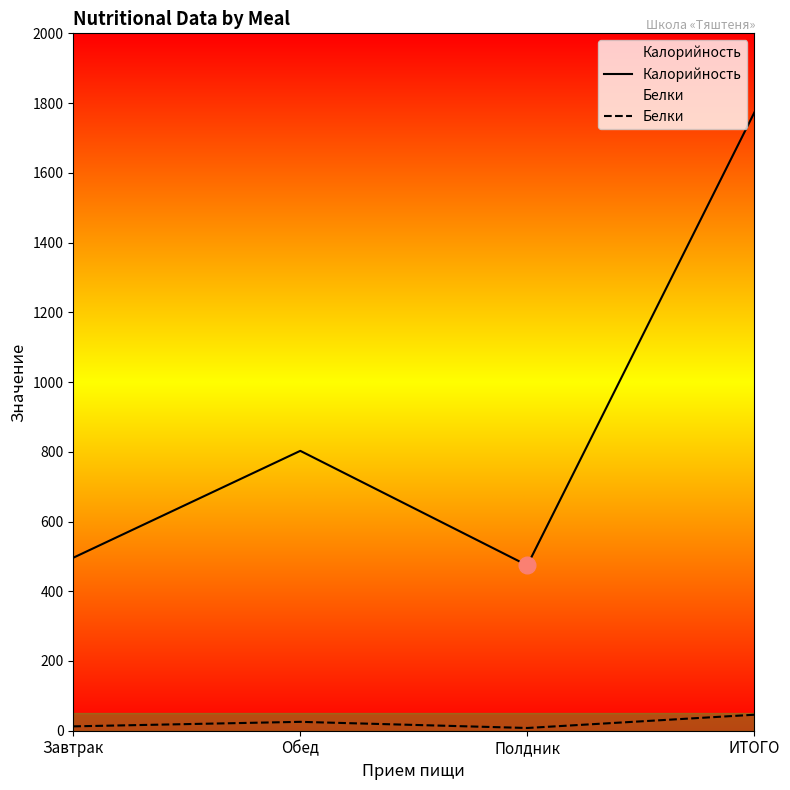

List the series in order of their peak value, highest first.

Калорийность, Белки